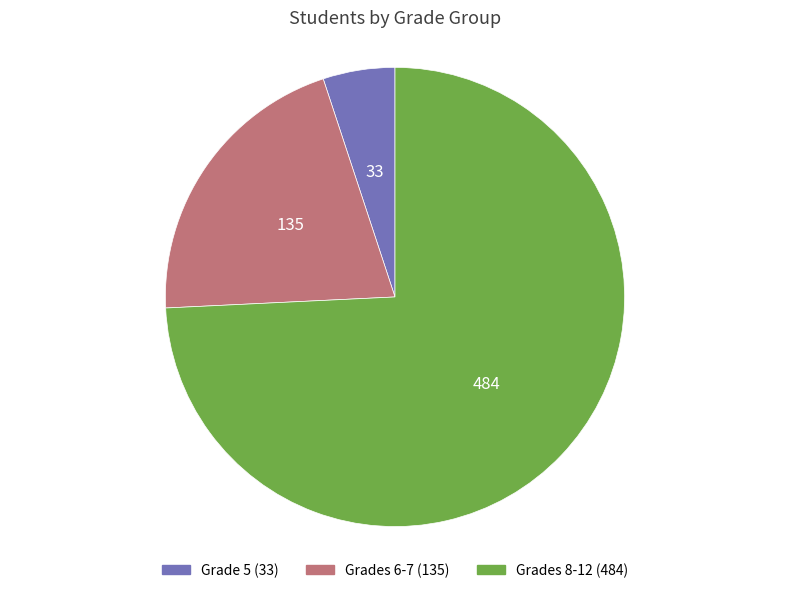

Is there any slice that represents more than half of the pie?

Yes